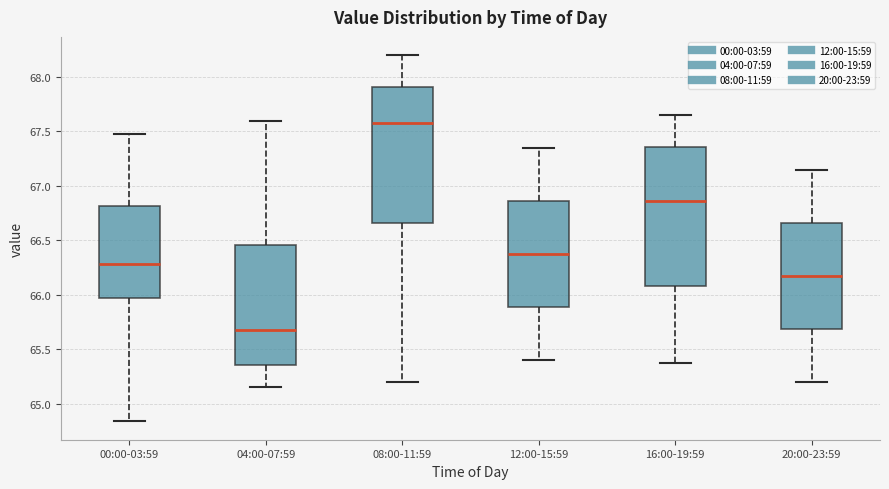

Where is the lower edge of the box for 04:00-07:59 on the y-axis? The values are not printed on the chart, so give them approximately, as read against the axis.

65.35